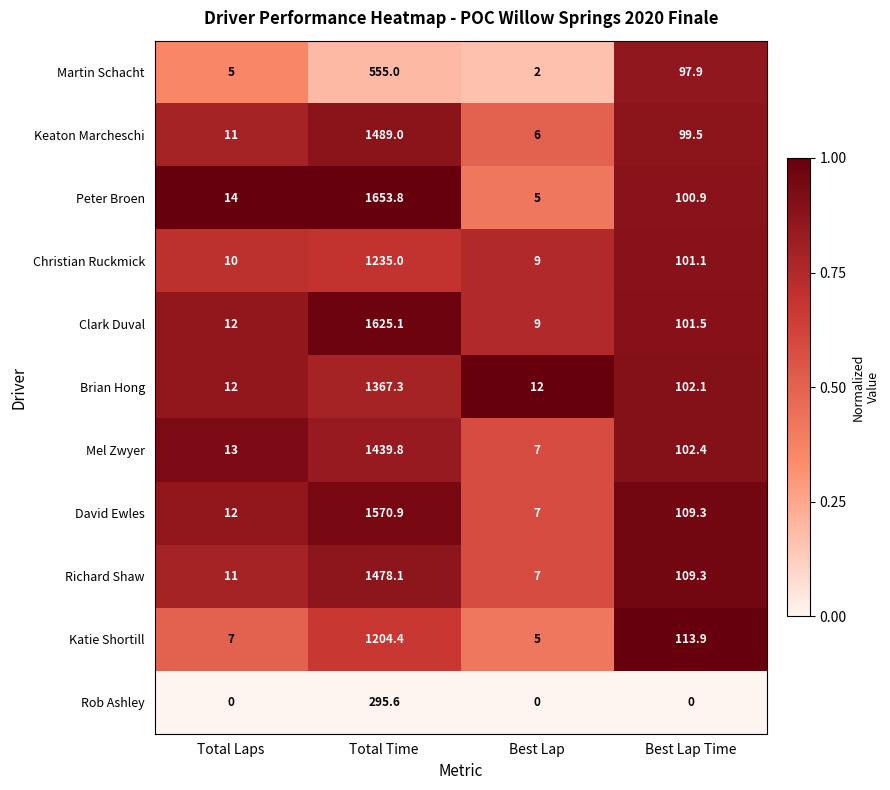

How many distinct data groups are displayed?

11